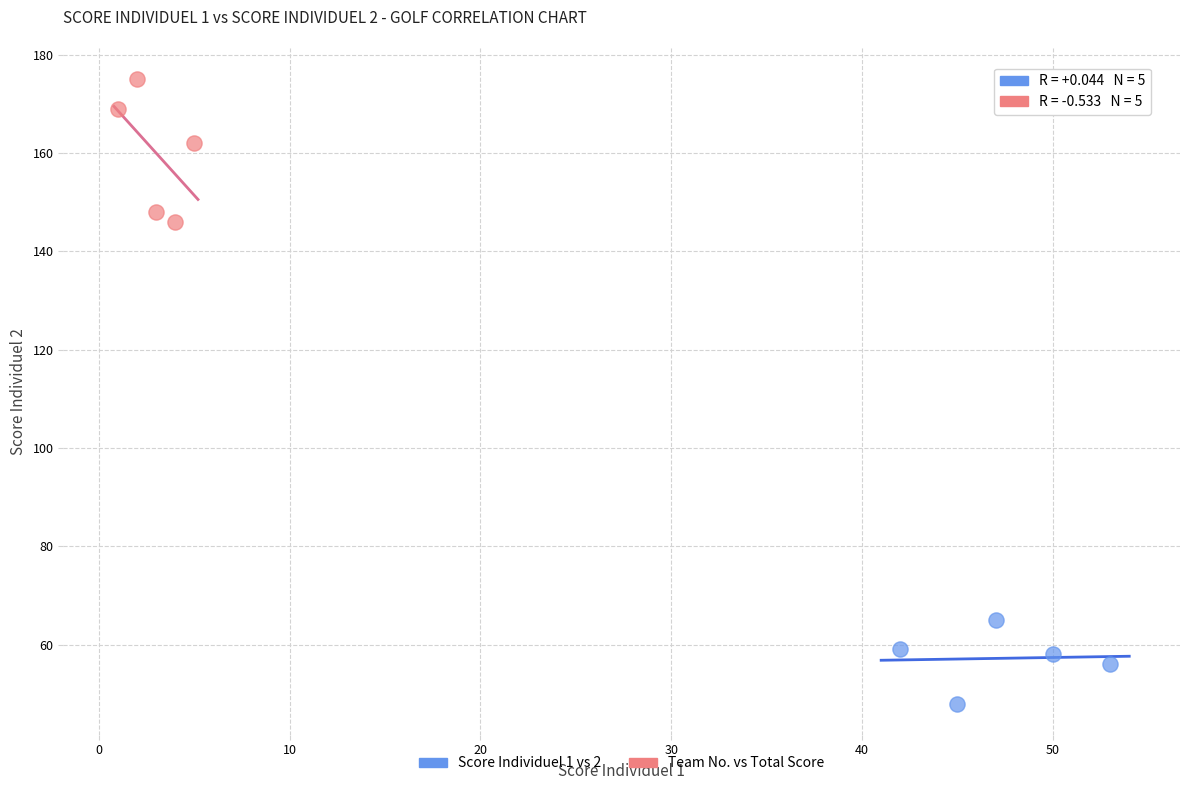

What are all the series names shown in the legend?

Score Individuel 1 vs 2, Team No. vs Total Score